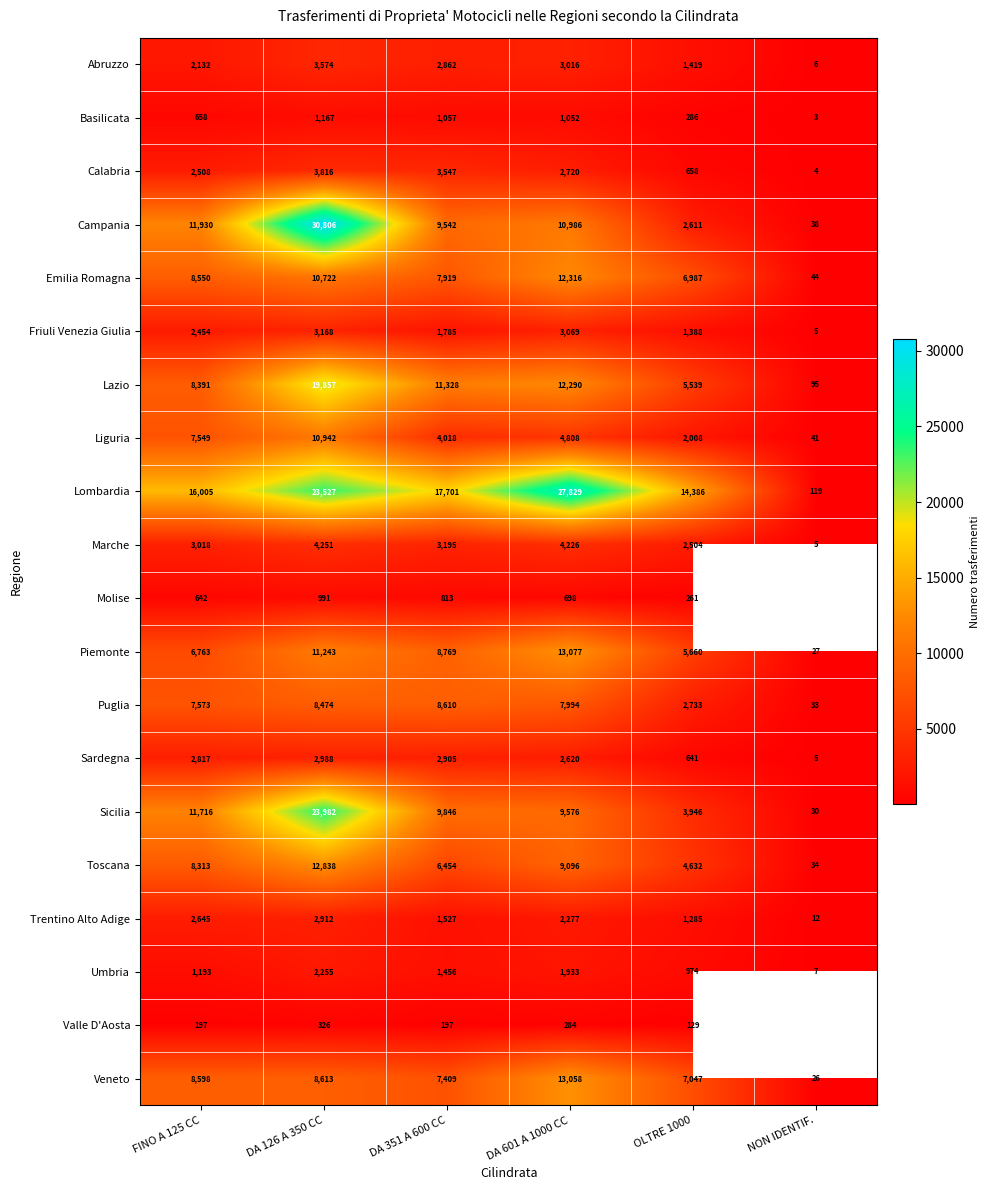

At which label does Puglia first exceed 7994?

DA 126 A 350 CC